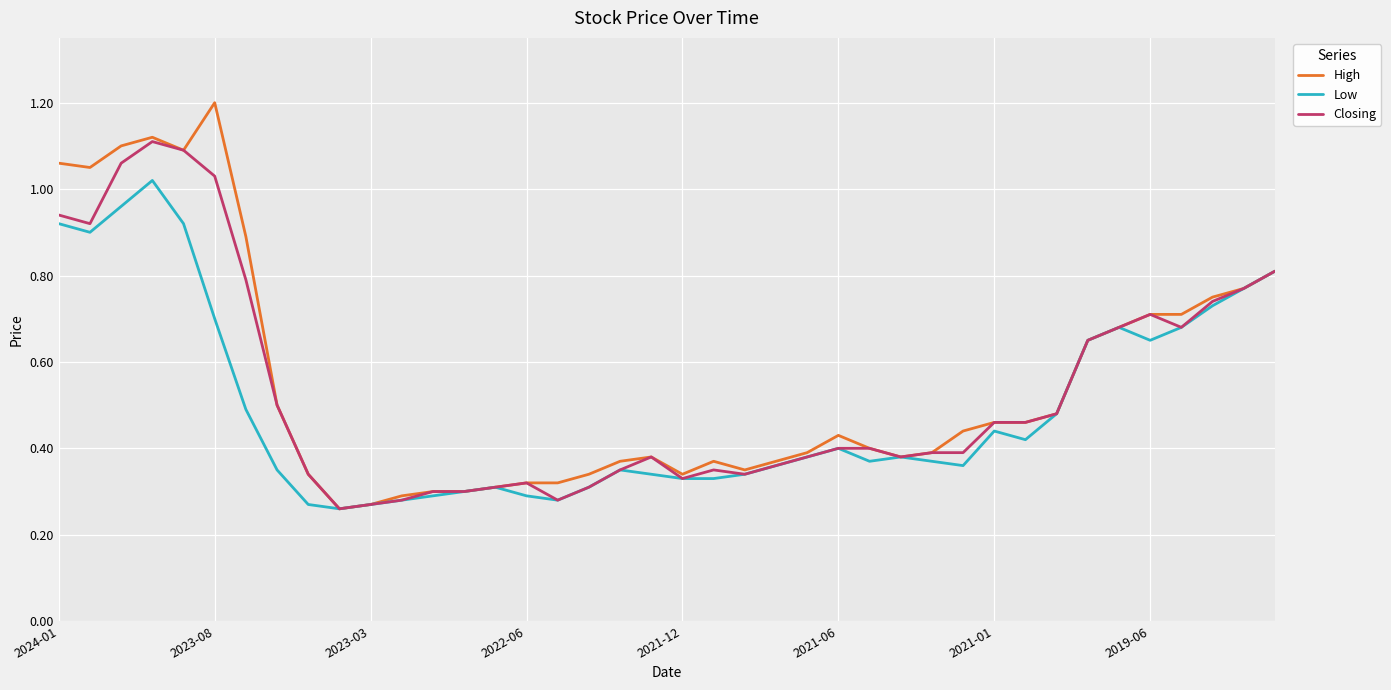

Is this an area chart (filled region under the line)?

No